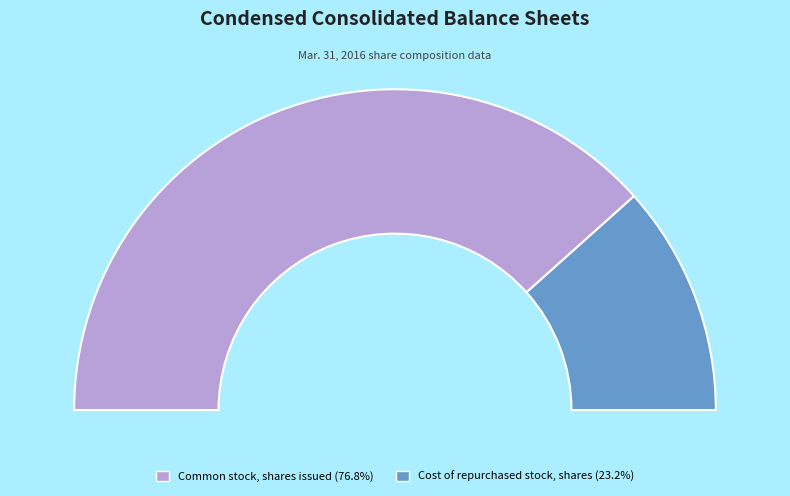

Count the number of slices in the pie.

2